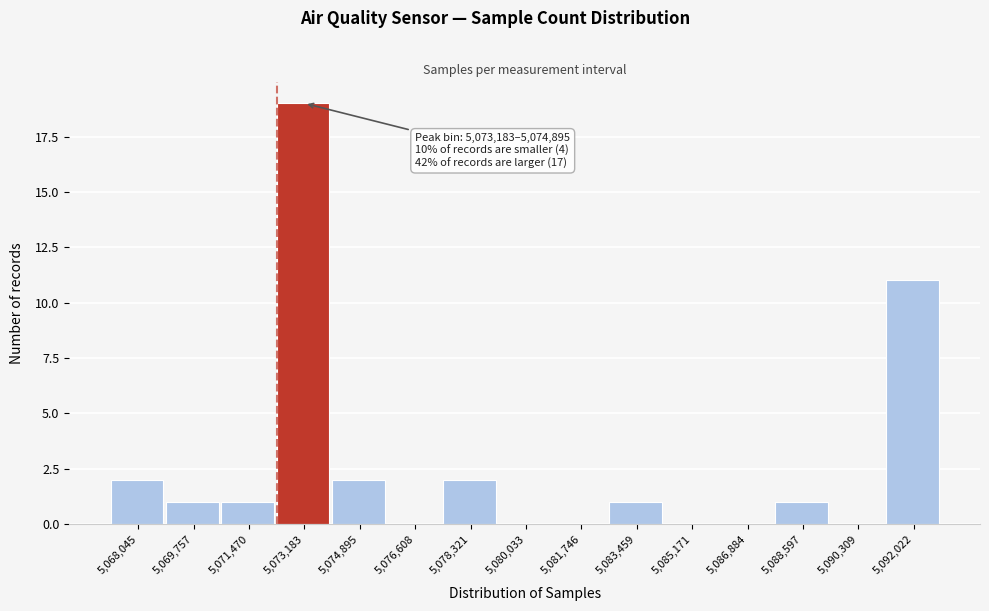

Reading left to right, what are all the values shown in this chart?

5,068,045=2	5,069,757=1	5,071,470=1	5,073,183=19	5,074,895=2	5,076,608=0	5,078,321=2	5,080,033=0	5,081,746=0	5,083,459=1	5,085,171=0	5,086,884=0	5,088,597=1	5,090,309=0	5,092,022=11